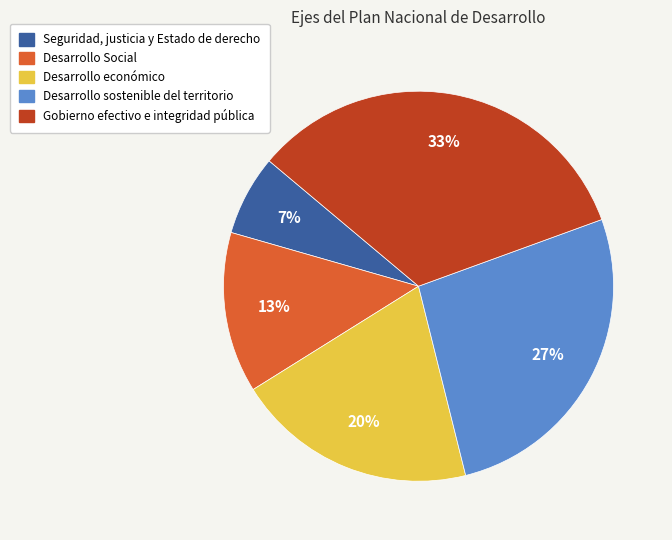

Does Desarrollo Social represent more than half of the total?

No